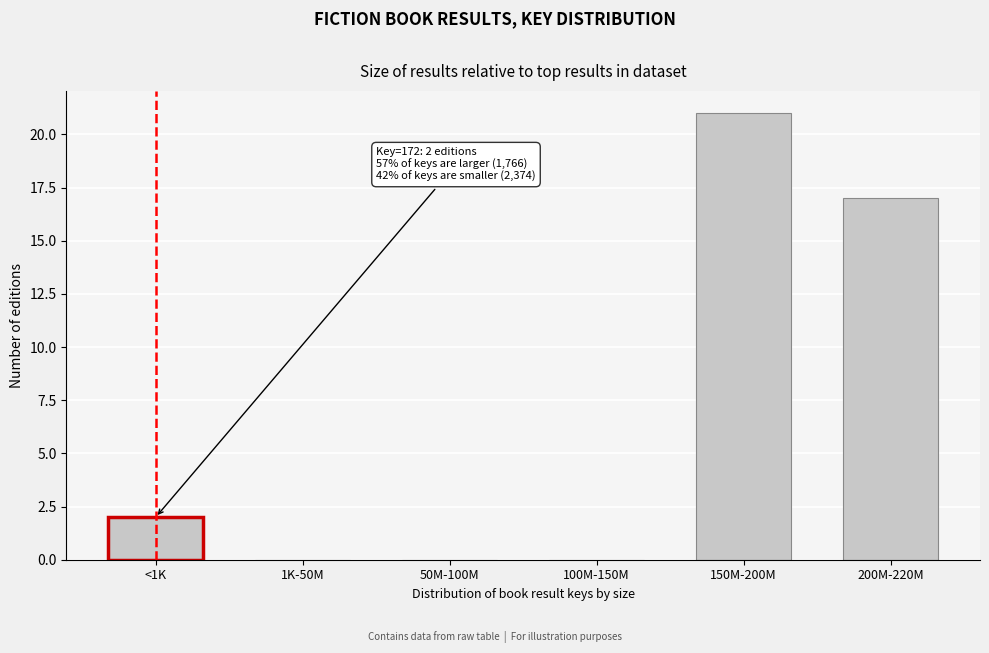

Reading left to right, what are all the values shown in this chart?

<1K=2	1K-50M=0	50M-100M=0	100M-150M=0	150M-200M=21	200M-220M=17